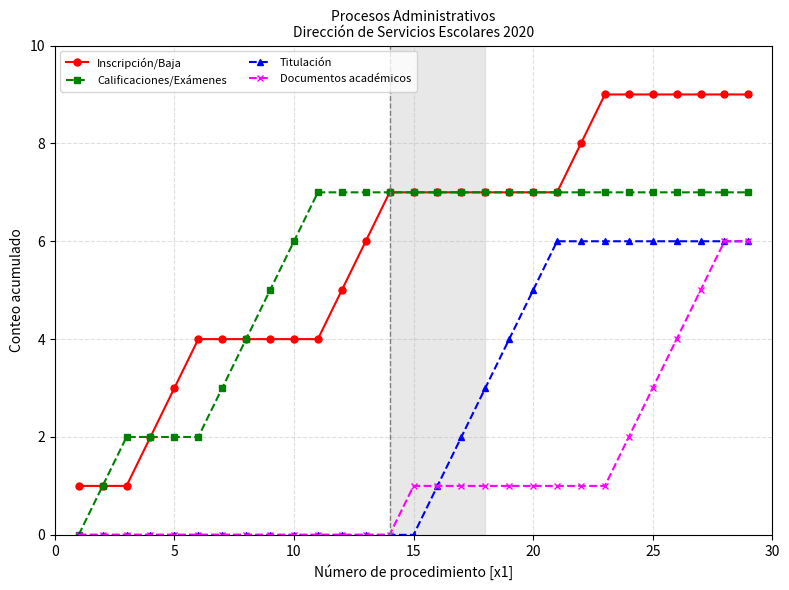

True or false: Titulación and Inscripción/Baja intersect in this chart.

False